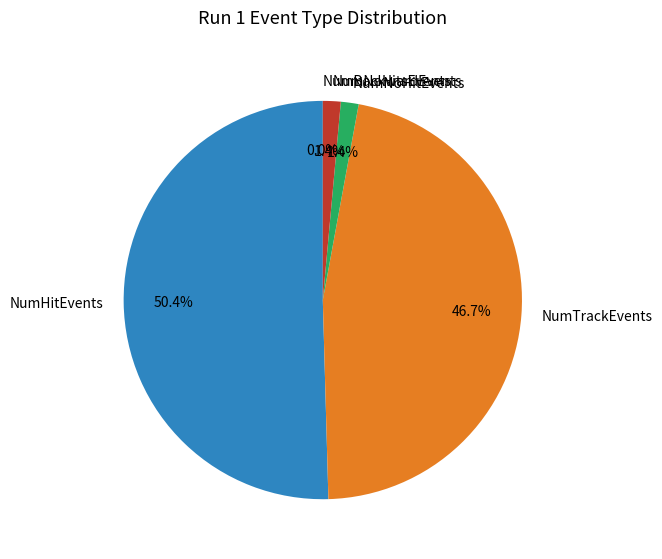

What is the largest slice in the pie chart?

NumHitEvents